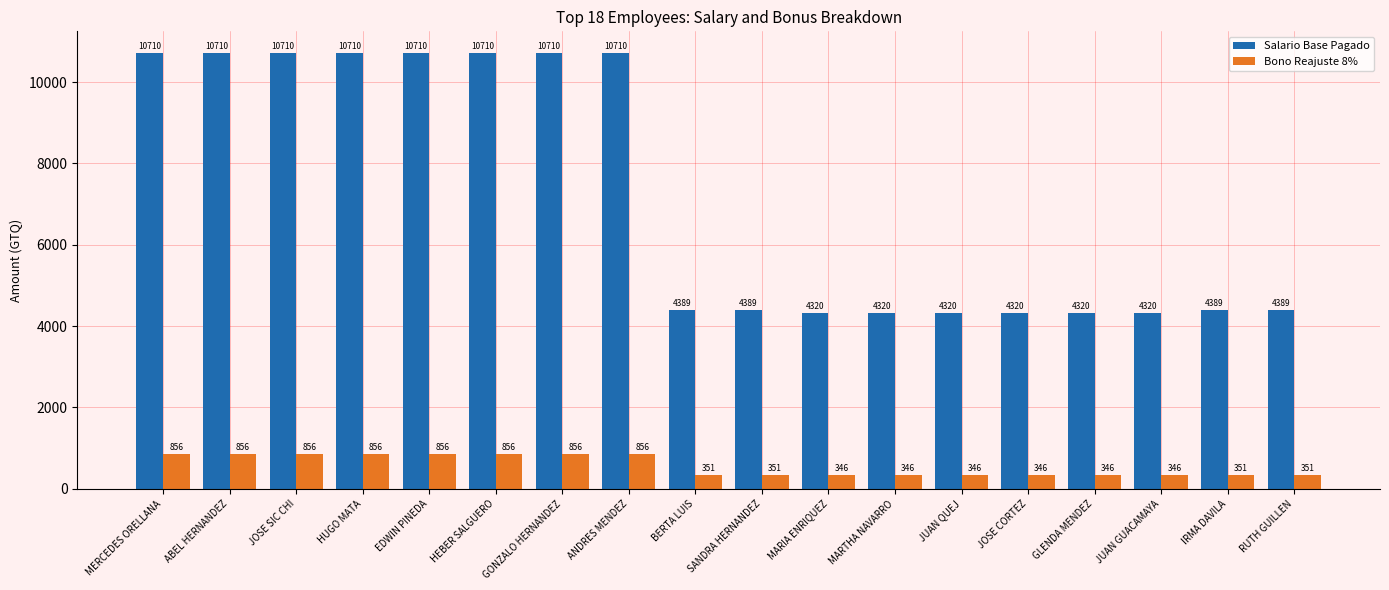

What is the minimum value shown in the chart?

346.1